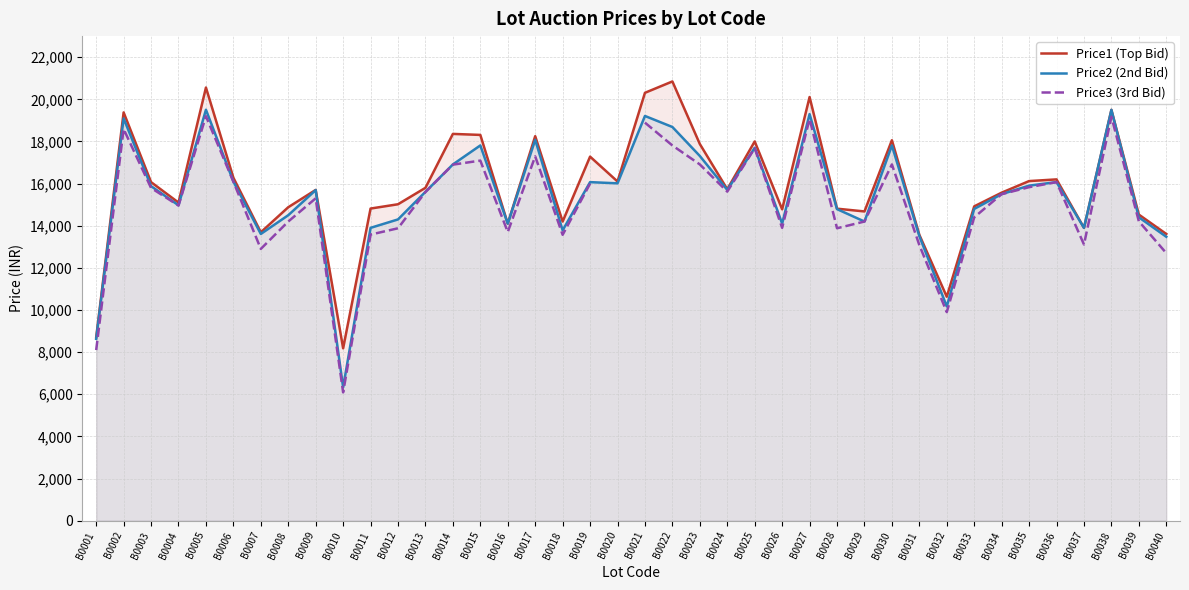

What is the smallest value displayed?

6089.0